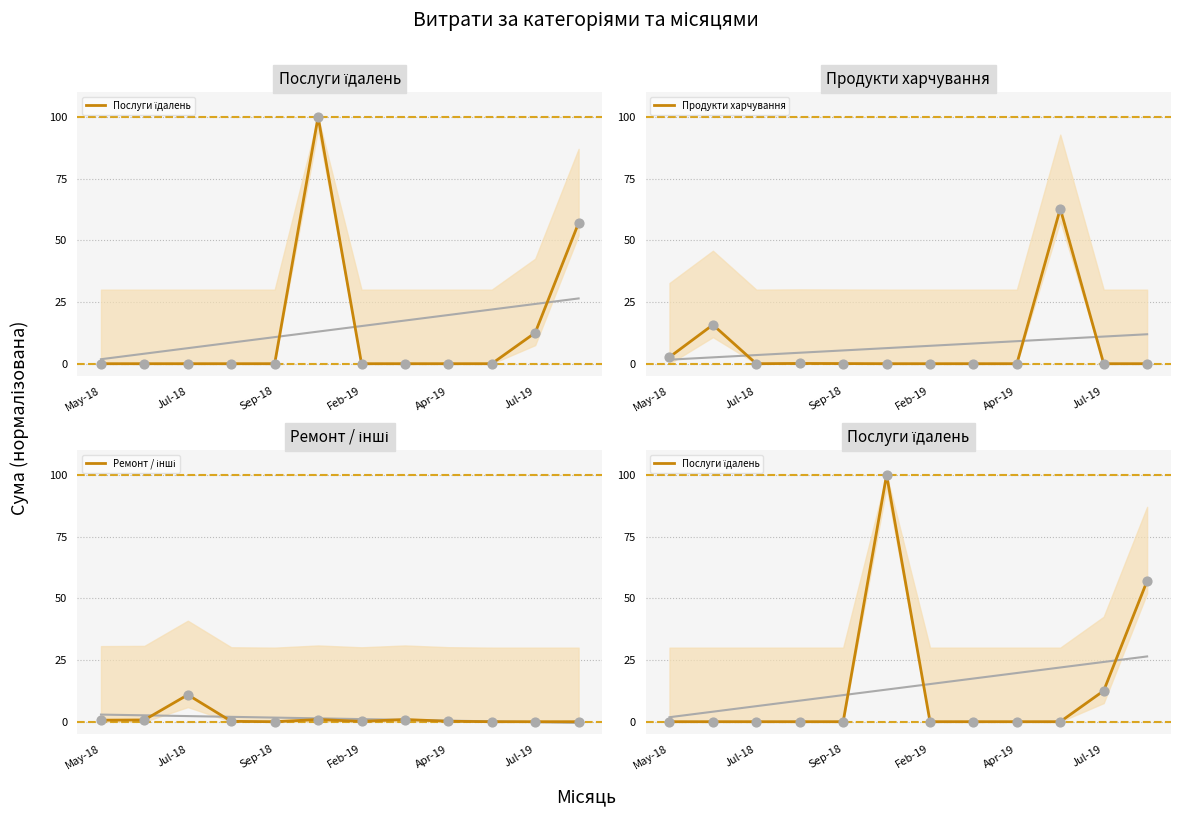

Which series reaches the maximum Y coordinate?

Послуги їдалень